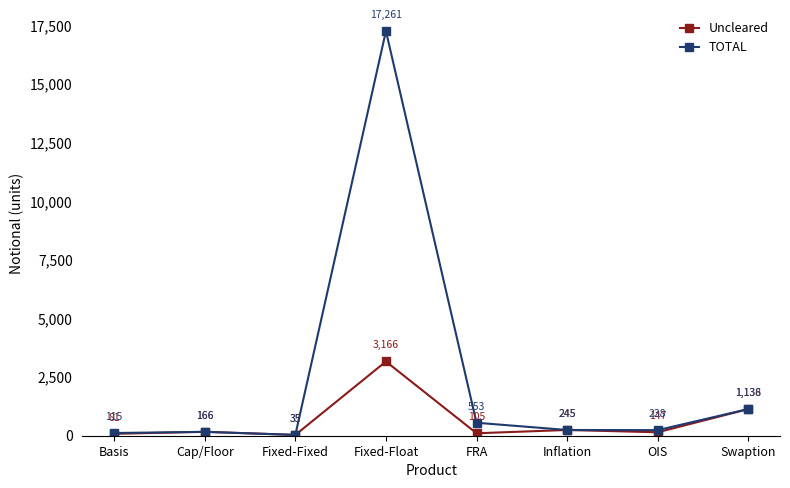

Where is Uncleared nearest to the value 1600?

Swaption